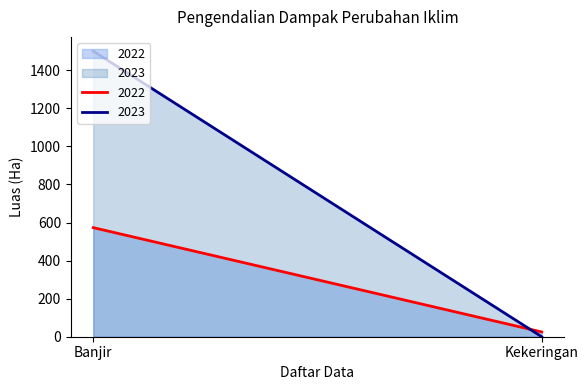

Reading left to right, what are all the values shown in this chart?

2022: Banjir=573	Kekeringan=25
2023: Banjir=1500	Kekeringan=0